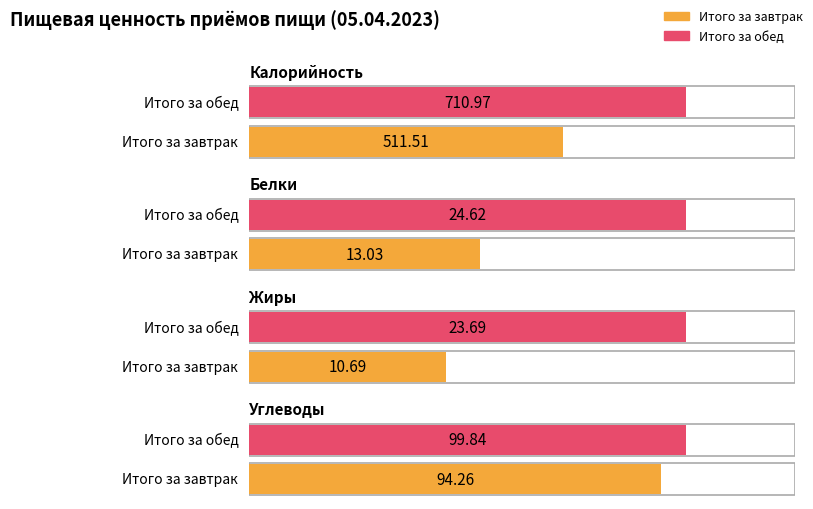

What is the total value across all series at Итого за завтрак?

629.5